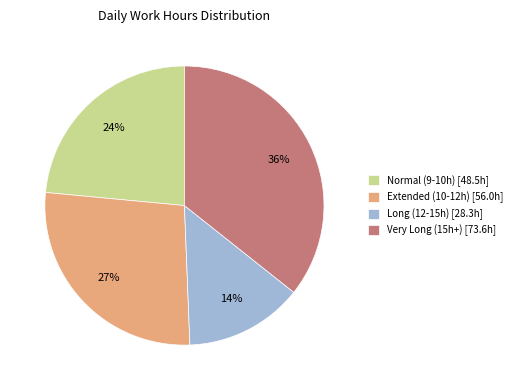

How many slices are in this pie chart?

4